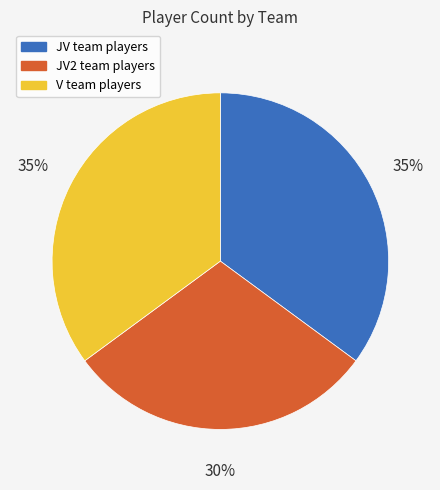

Does any single category account for the majority?

No